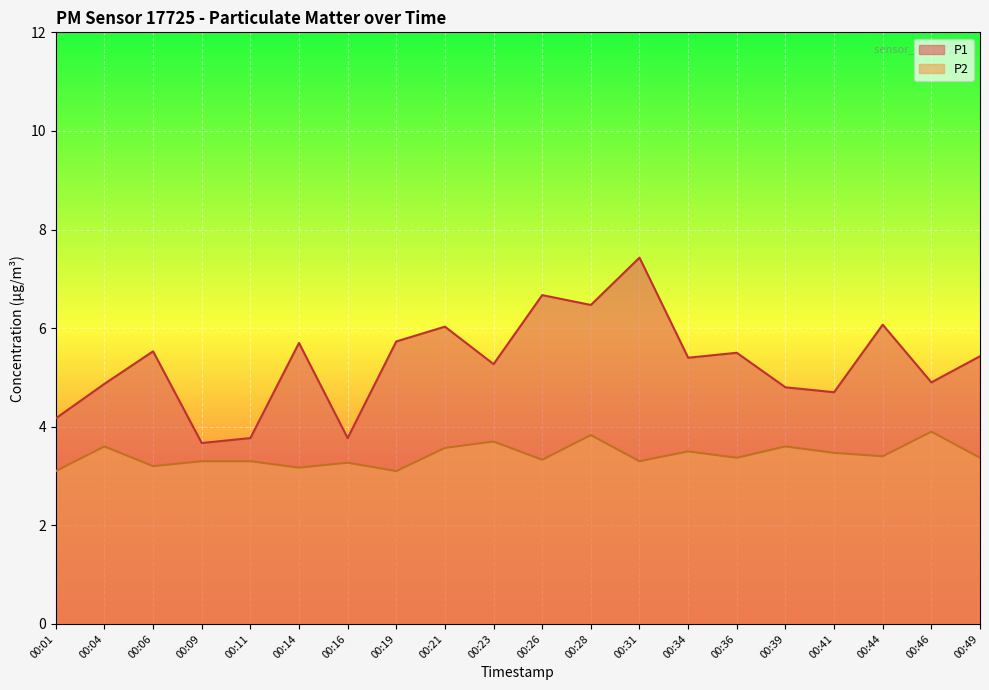

At which category is the sum across all series the highest?

00:31